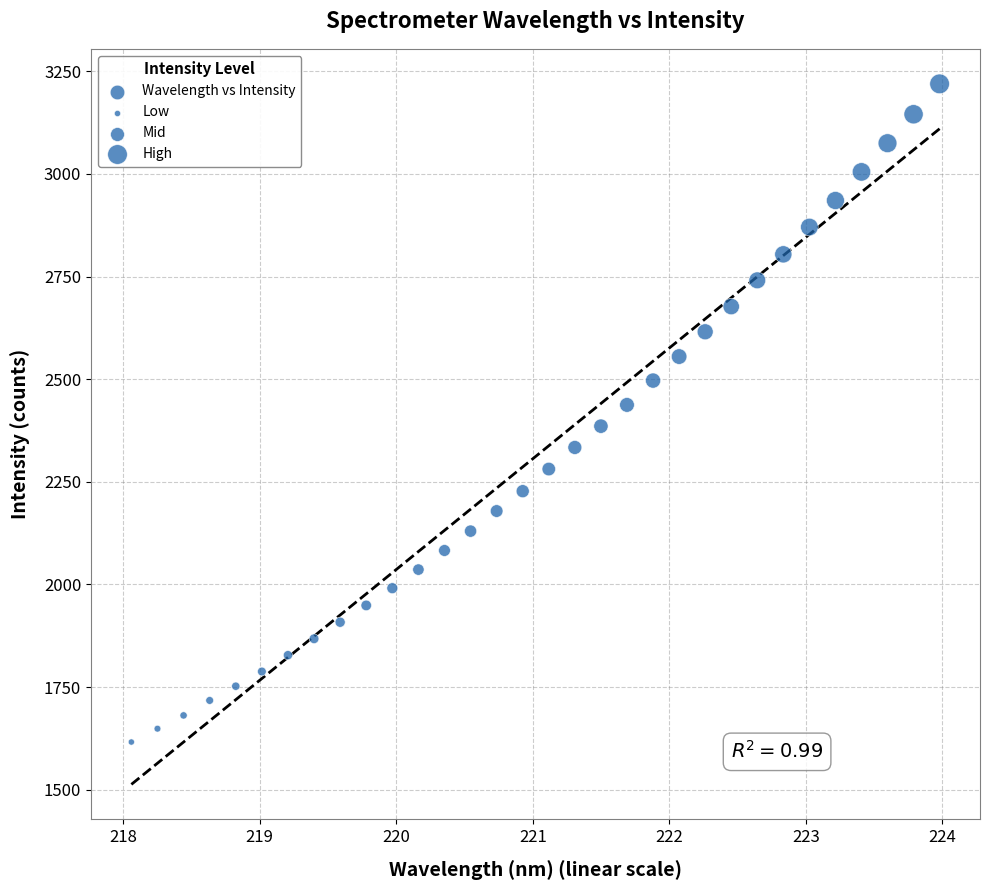

What is the range of X values (max minus min)?

5.9